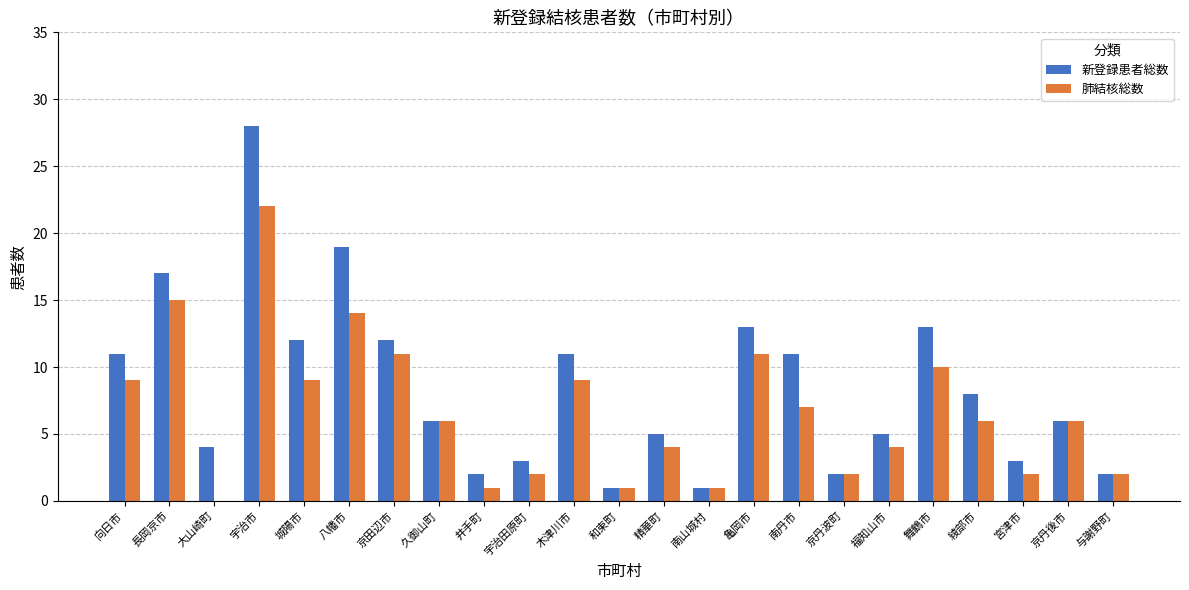

What is the sum of the 新登録患者総数 values at 宮津市 and 亀岡市?

16